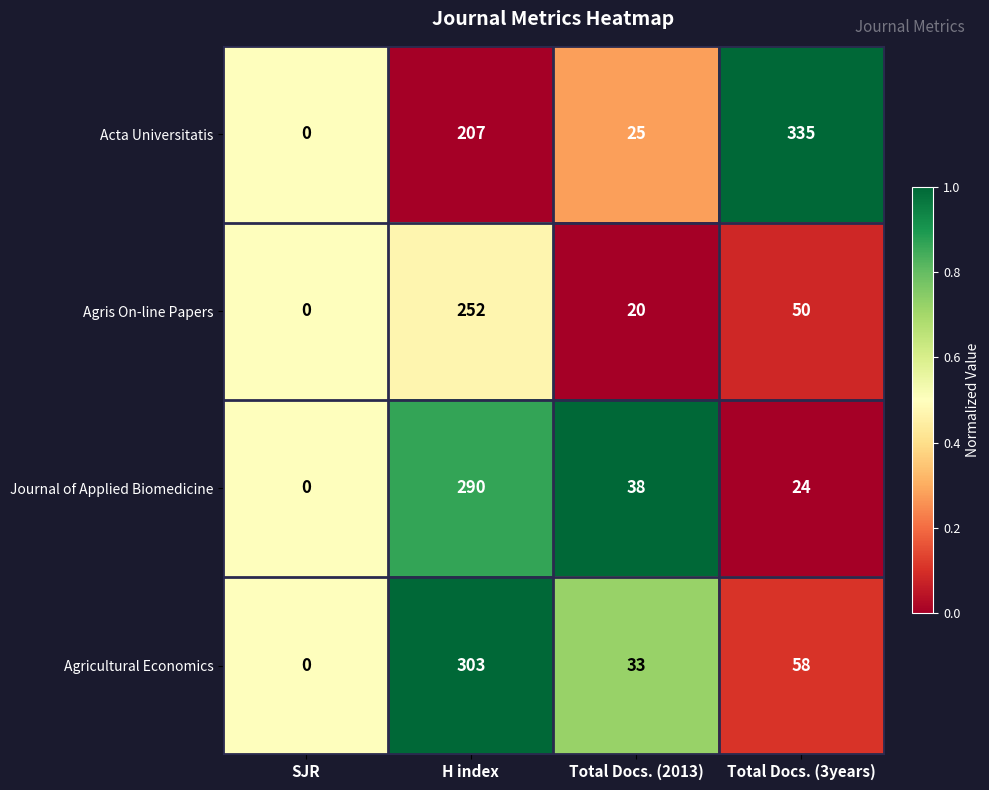

Where is Acta Universitatis nearest to the value 167?

H index